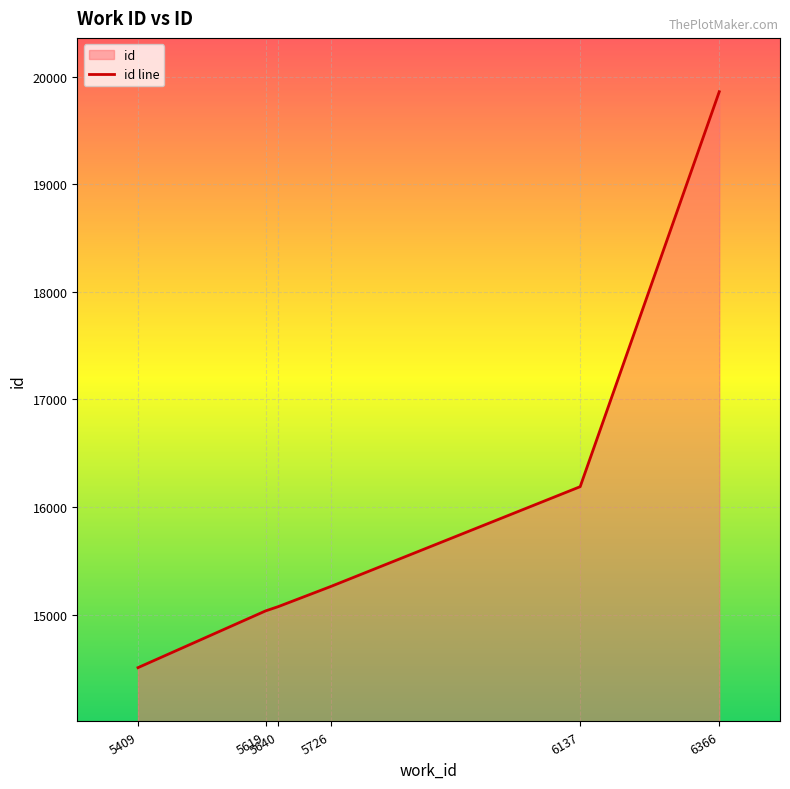

What is the change in value from 5409 to 6137?

+1681